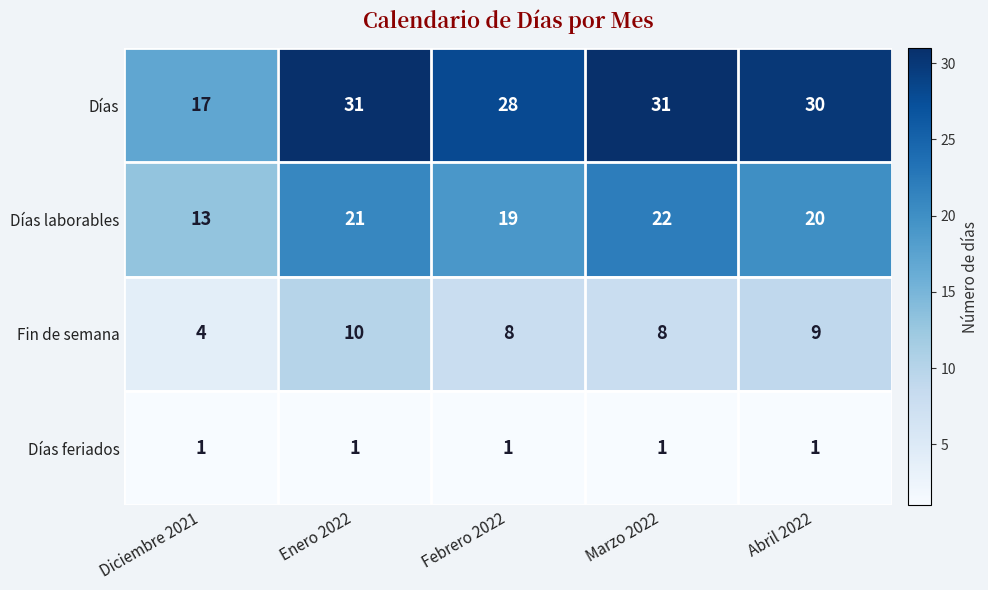

What is the minimum value shown in the chart?

1